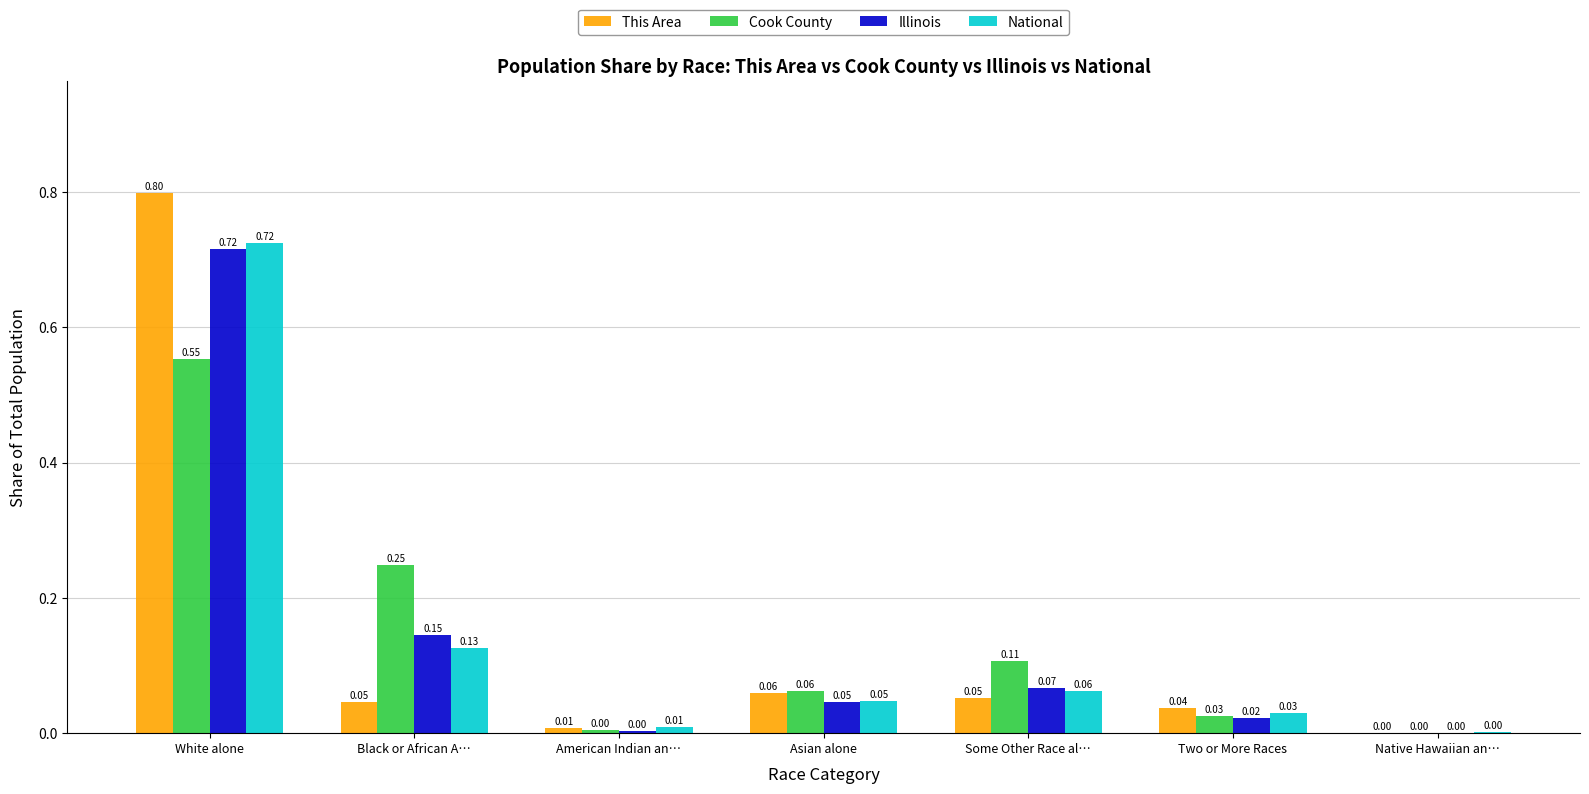

Are the bars horizontal?

No